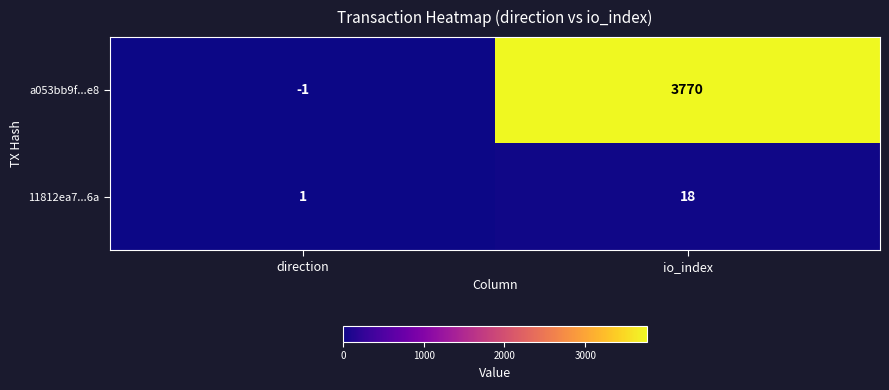

Count the number of categories in the chart.

2